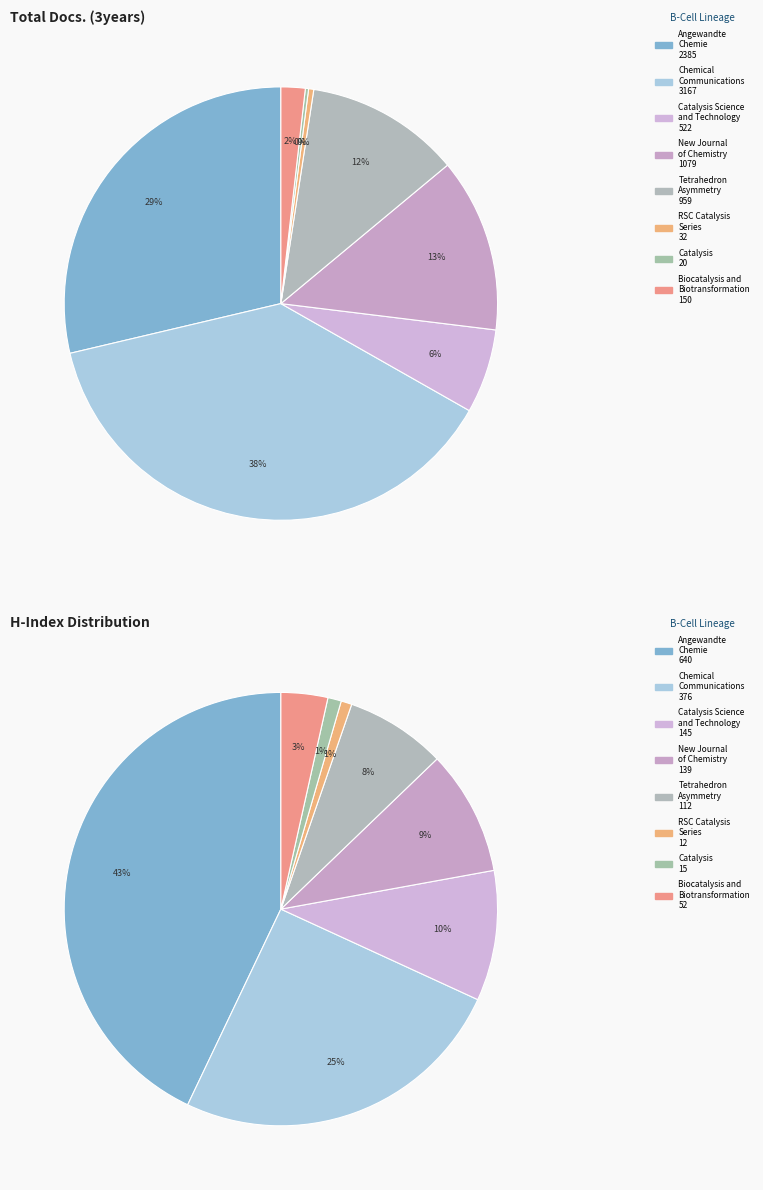

Count the number of slices in the pie.

8